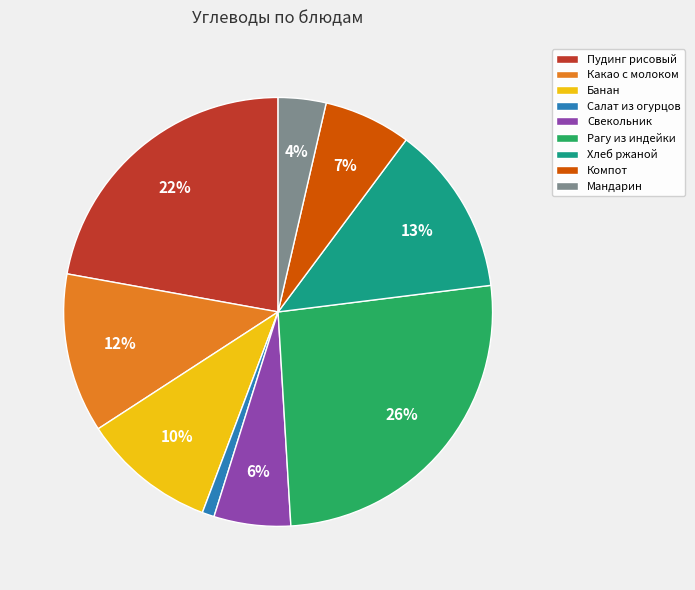

To the nearest percent, what portion does Рагу из индейки represent?

26%